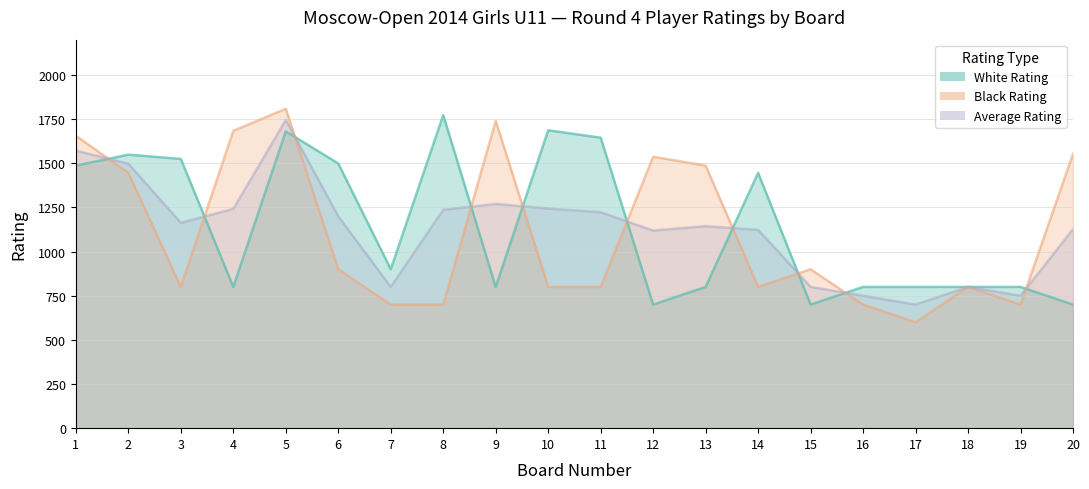

Where is the first local maximum for Black Rating?

5